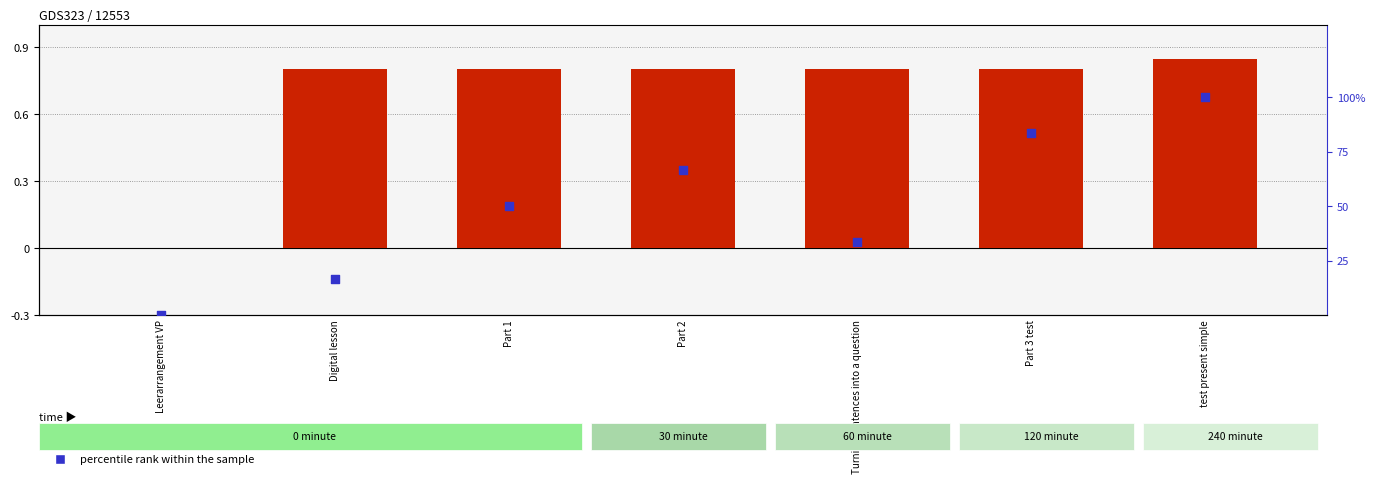

What are all the series names shown in the legend?

log ratio, percentile rank within the sample